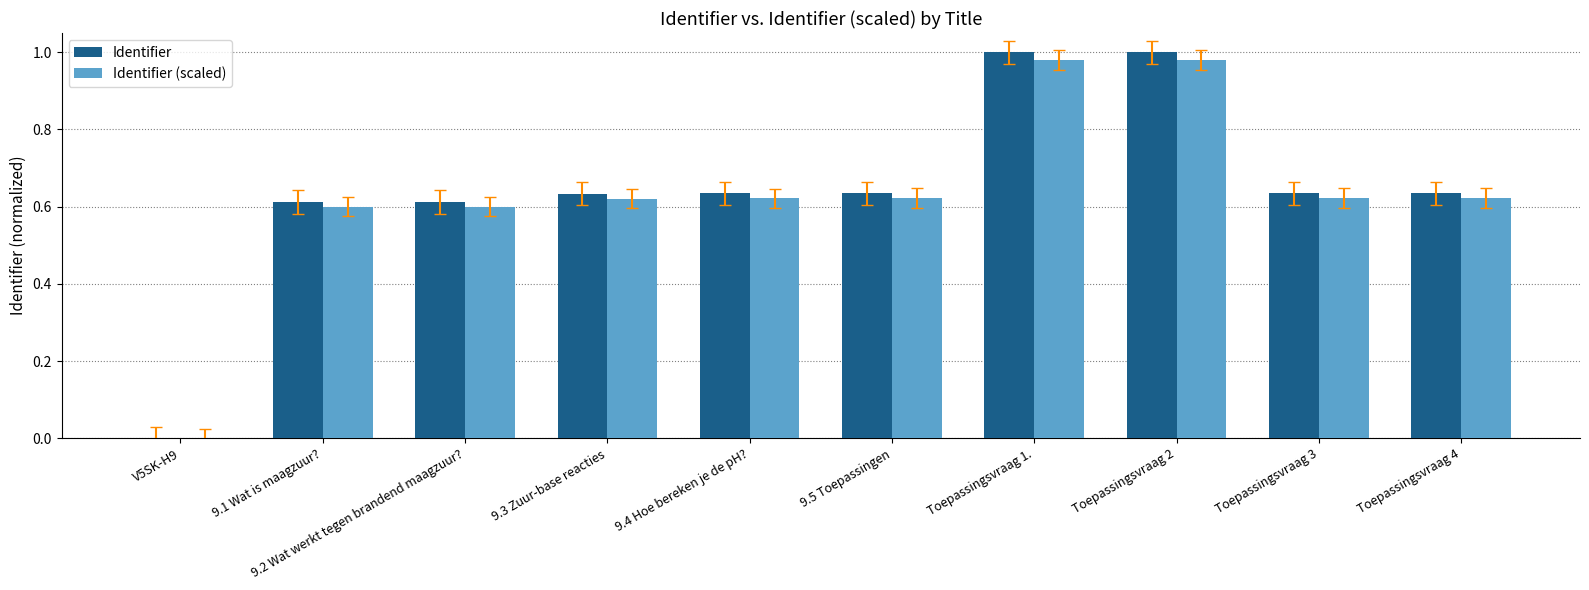

What is the total value across all series at 9.5 Toepassingen?

1.3